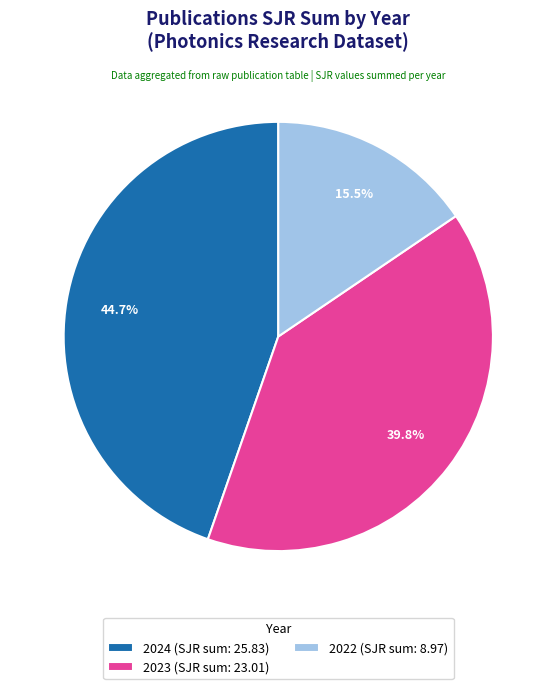

Does any single category account for the majority?

No